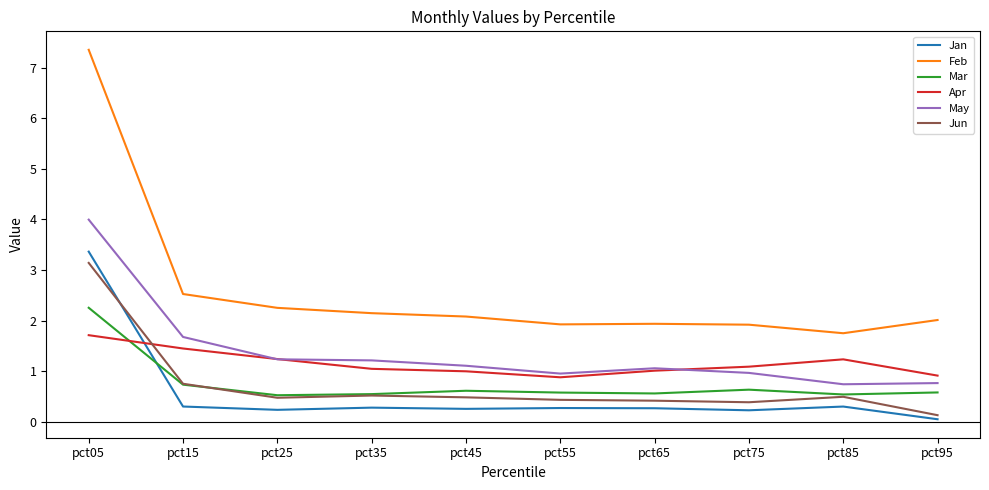

At which category does the chart reach its peak across all series?

pct05